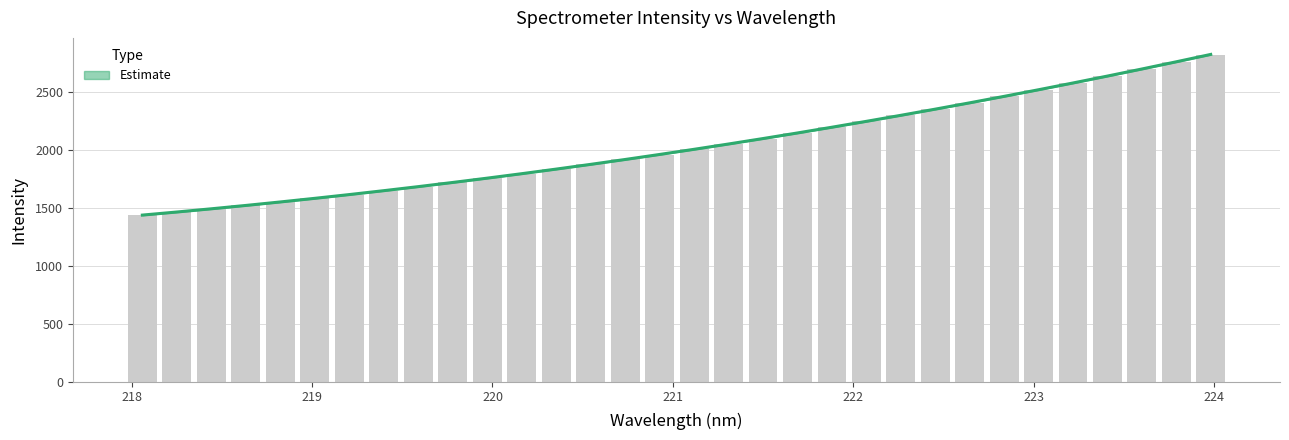

Reading left to right, what are all the values shown in this chart?

1436.6	1462.8	1490.3	1521.5	1550.3	1582.0	1613.9	1648.5	1683.1	1718.0	1754.7	1792.9	1834.2	1874.5	1916.2	1959.0	2005.0	2051.6	2097.0	2141.9	2193.3	2244.4	2296.5	2351.2	2406.6	2462.5	2518.5	2575.7	2636.5	2696.0	2758.7	2821.2